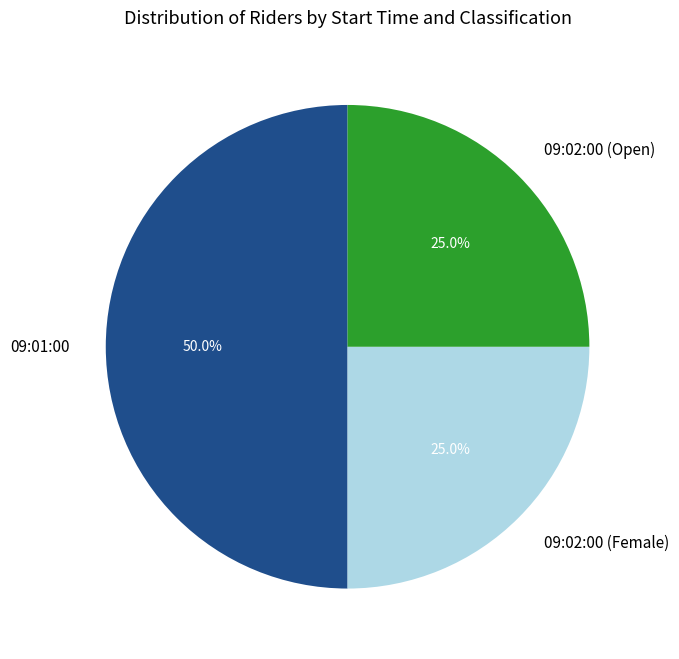

The 09:01:00 slice represents 56% of the pie. True or false?

False